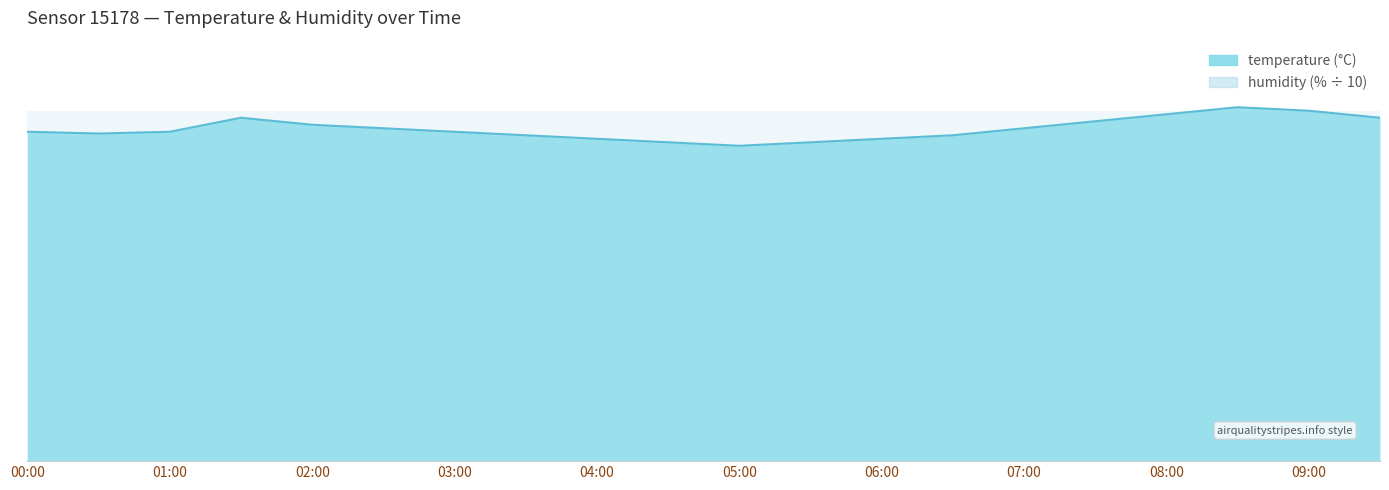

Count the number of values greater than 9.

19